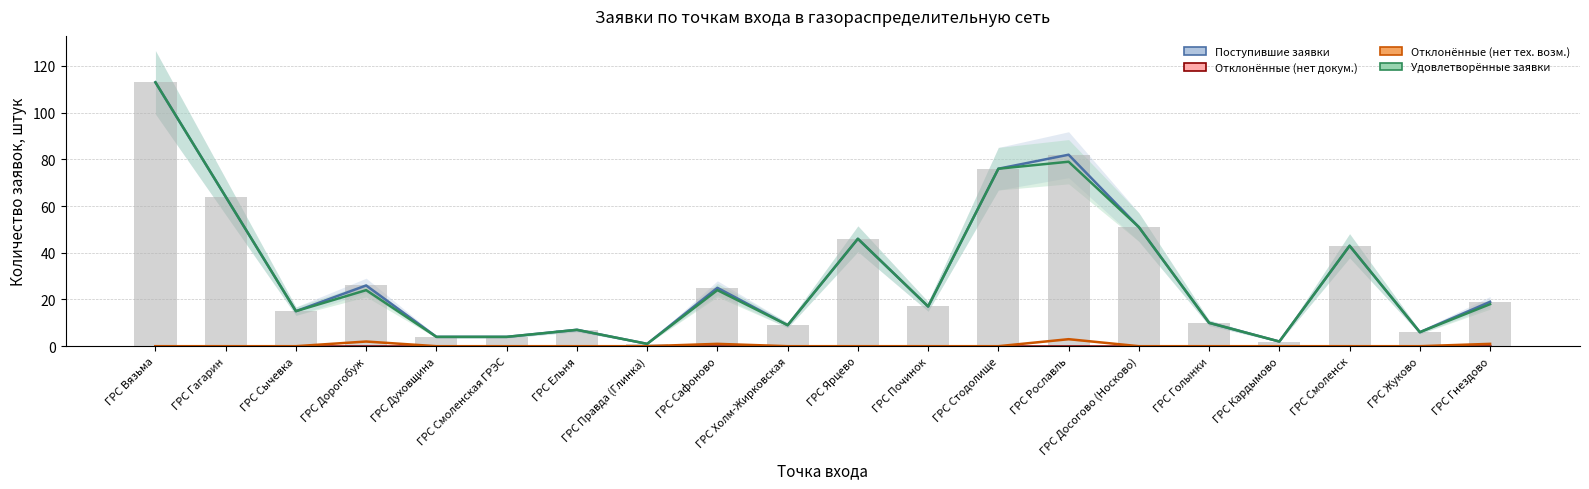

What is the spread (max minus min) of values at ГРС Правда (Глинка)?

1